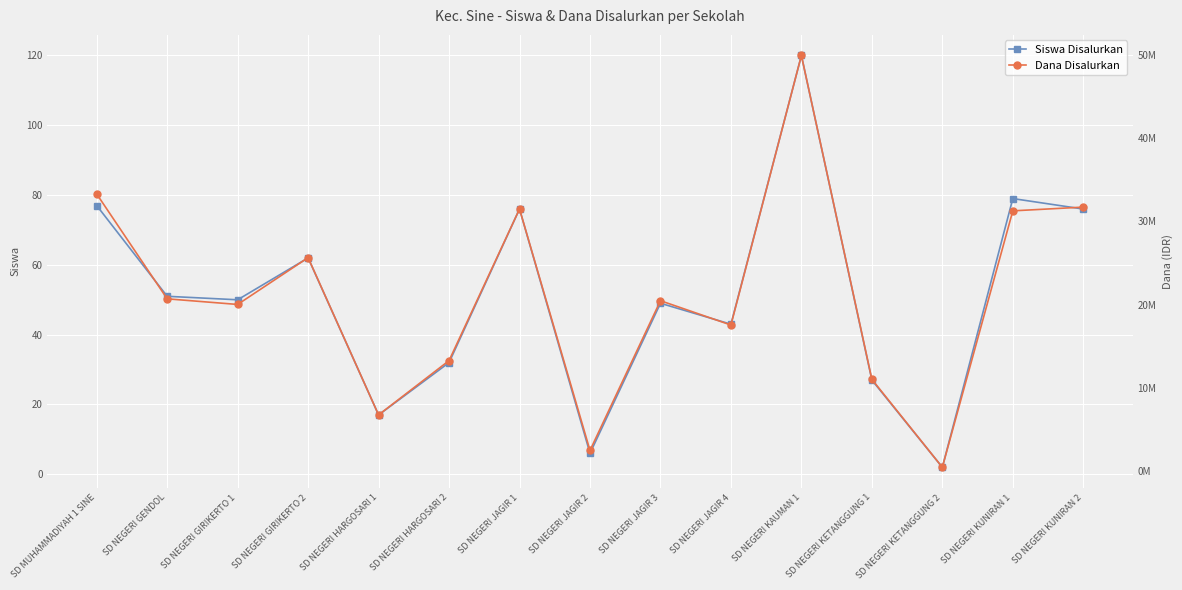

What is the average value of the Dana Disalurkan series?

21075000